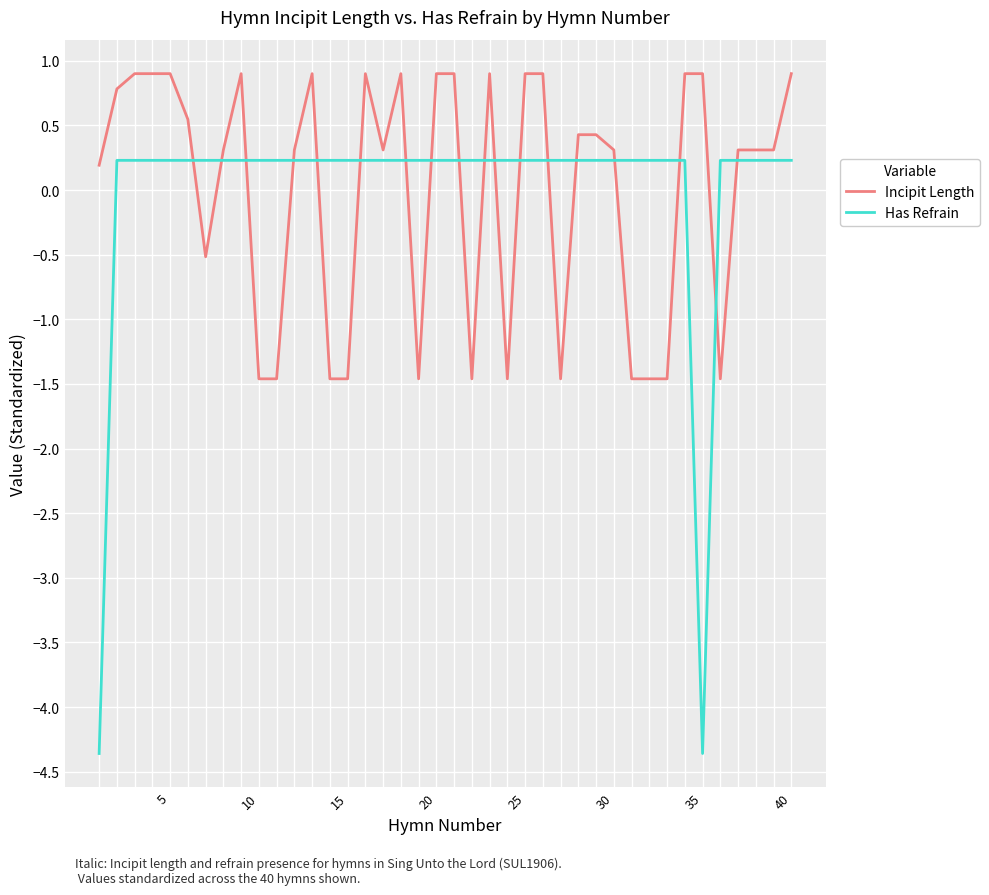

List the series in order of their peak value, highest first.

Incipit Length, Has Refrain